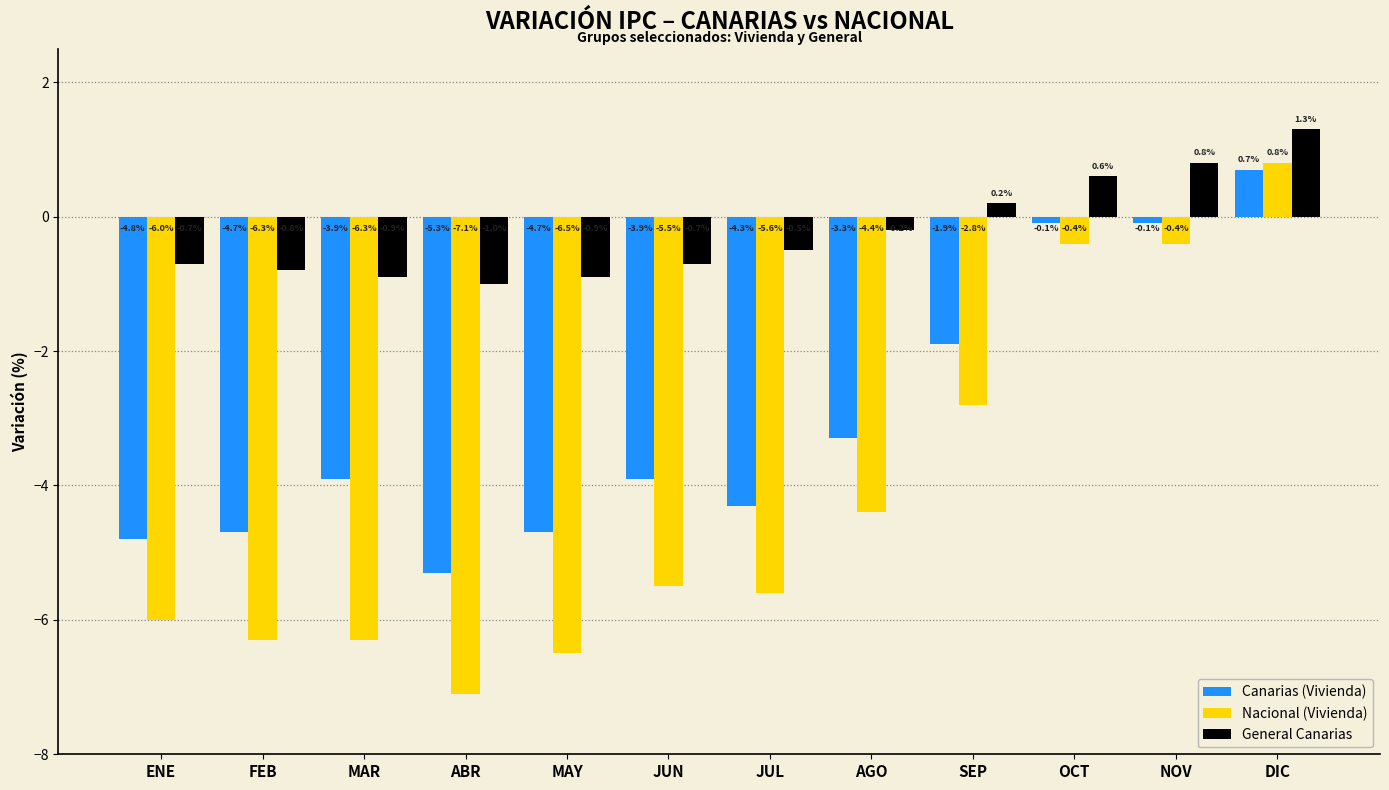

Reading left to right, transcribe all the data shown in this chart.

Canarias (Vivienda): ENE=-4.8	FEB=-4.7	MAR=-3.9	ABR=-5.3	MAY=-4.7	JUN=-3.9	JUL=-4.3	AGO=-3.3	SEP=-1.9	OCT=-0.1	NOV=-0.1	DIC=0.7
Nacional (Vivienda): ENE=-6.0	FEB=-6.3	MAR=-6.3	ABR=-7.1	MAY=-6.5	JUN=-5.5	JUL=-5.6	AGO=-4.4	SEP=-2.8	OCT=-0.4	NOV=-0.4	DIC=0.8
General Canarias: ENE=-0.7	FEB=-0.8	MAR=-0.9	ABR=-1.0	MAY=-0.9	JUN=-0.7	JUL=-0.5	AGO=-0.2	SEP=0.2	OCT=0.6	NOV=0.8	DIC=1.3